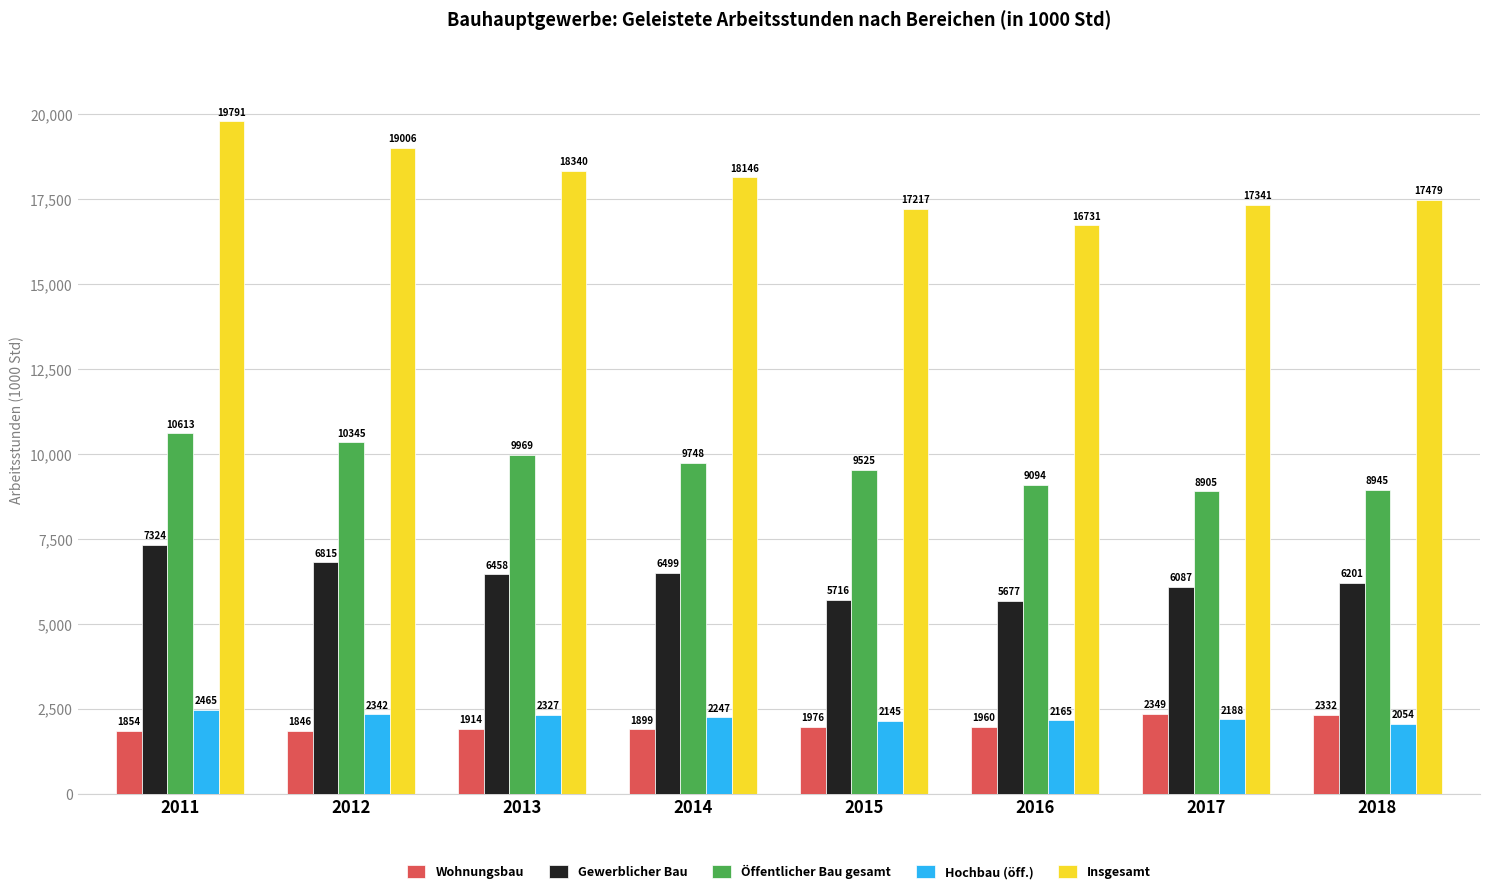

The value of Insgesamt at 2015 is 6041.9. True or false?

False